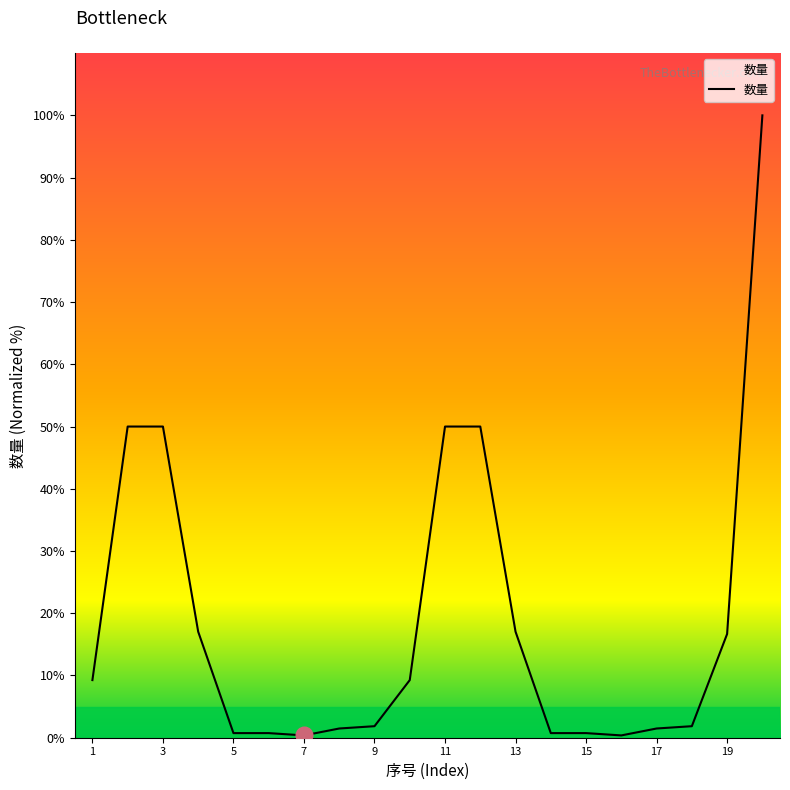

What is the difference between the maximum and minimum values?

99.6